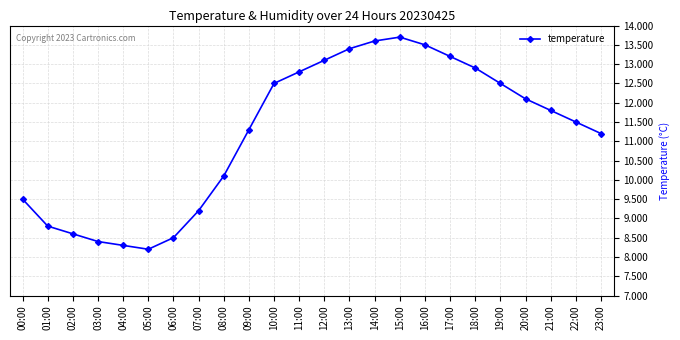

True or false: the data has more than 2 interior local peaks.

False